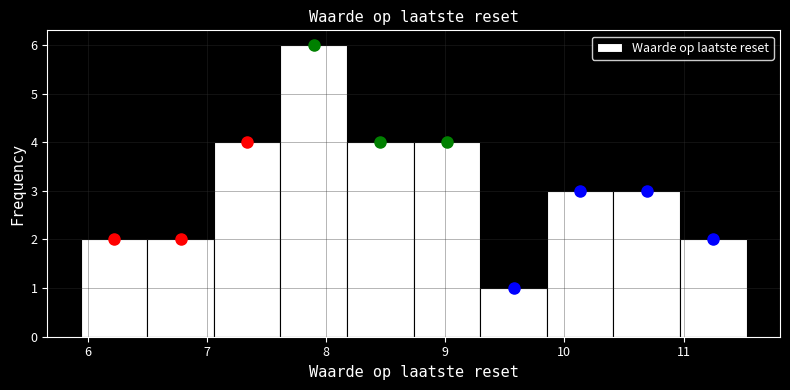

What is the height of the bar covering 5.9 to 6.5 on the x-axis? Neither the bar edges nor the heights are printed on the chart, so give them approximately, as read against the axes.

2